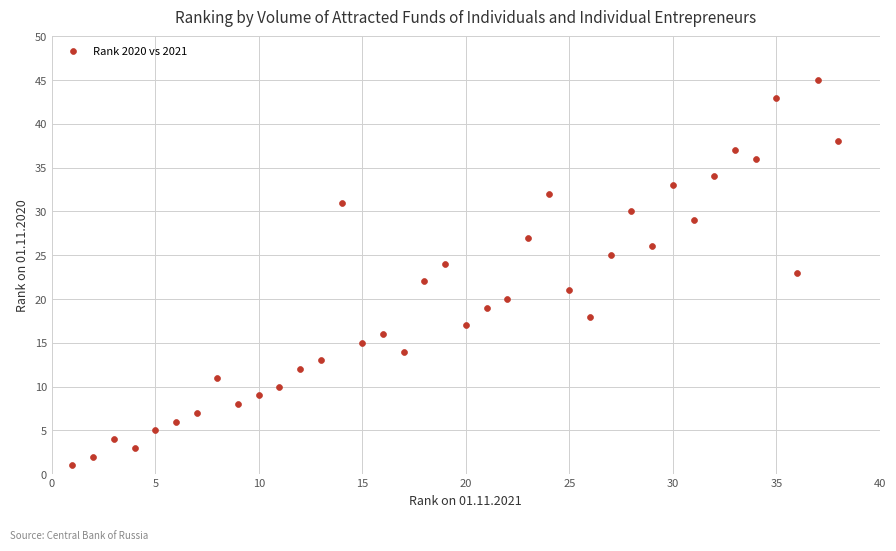

What is the range of X values (max minus min)?

37